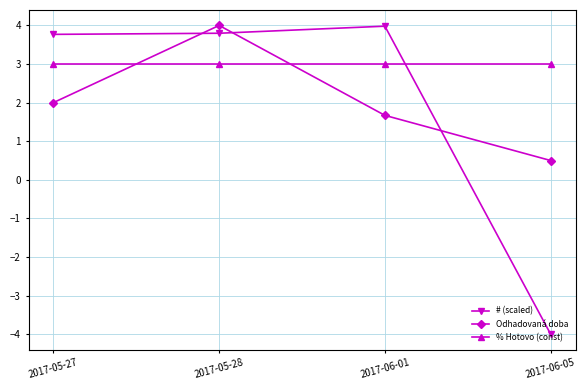

What is the label of the 2nd point from the left?

2017-05-28